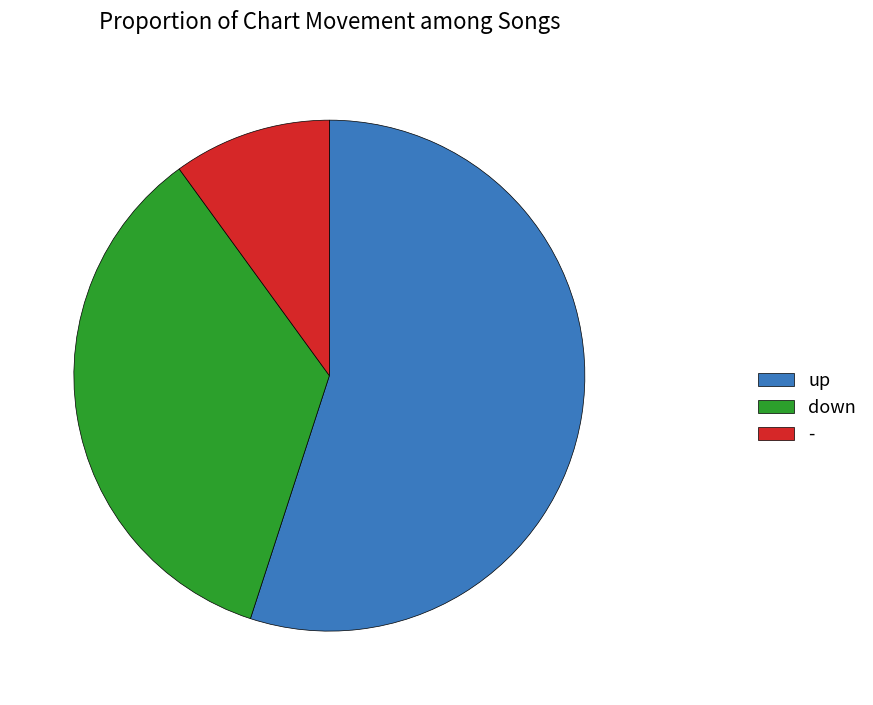

What is the smallest slice in the pie chart?

-